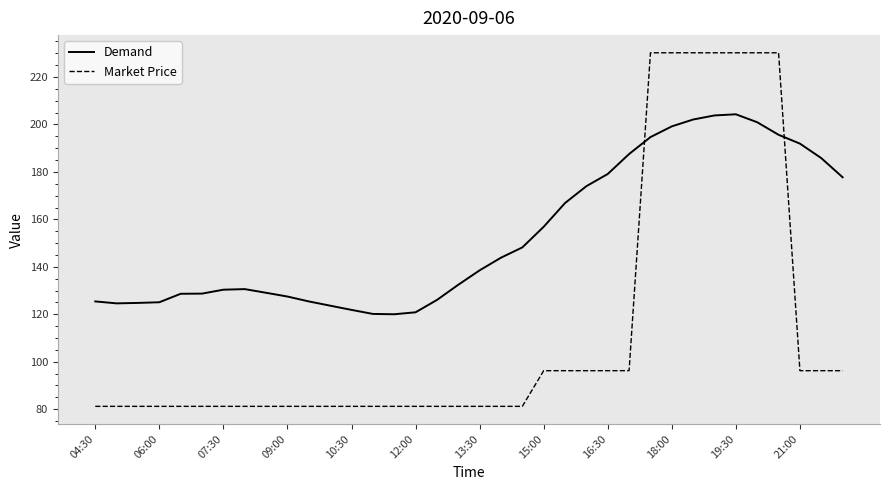

How many times do Demand and Market Price cross each other?

2